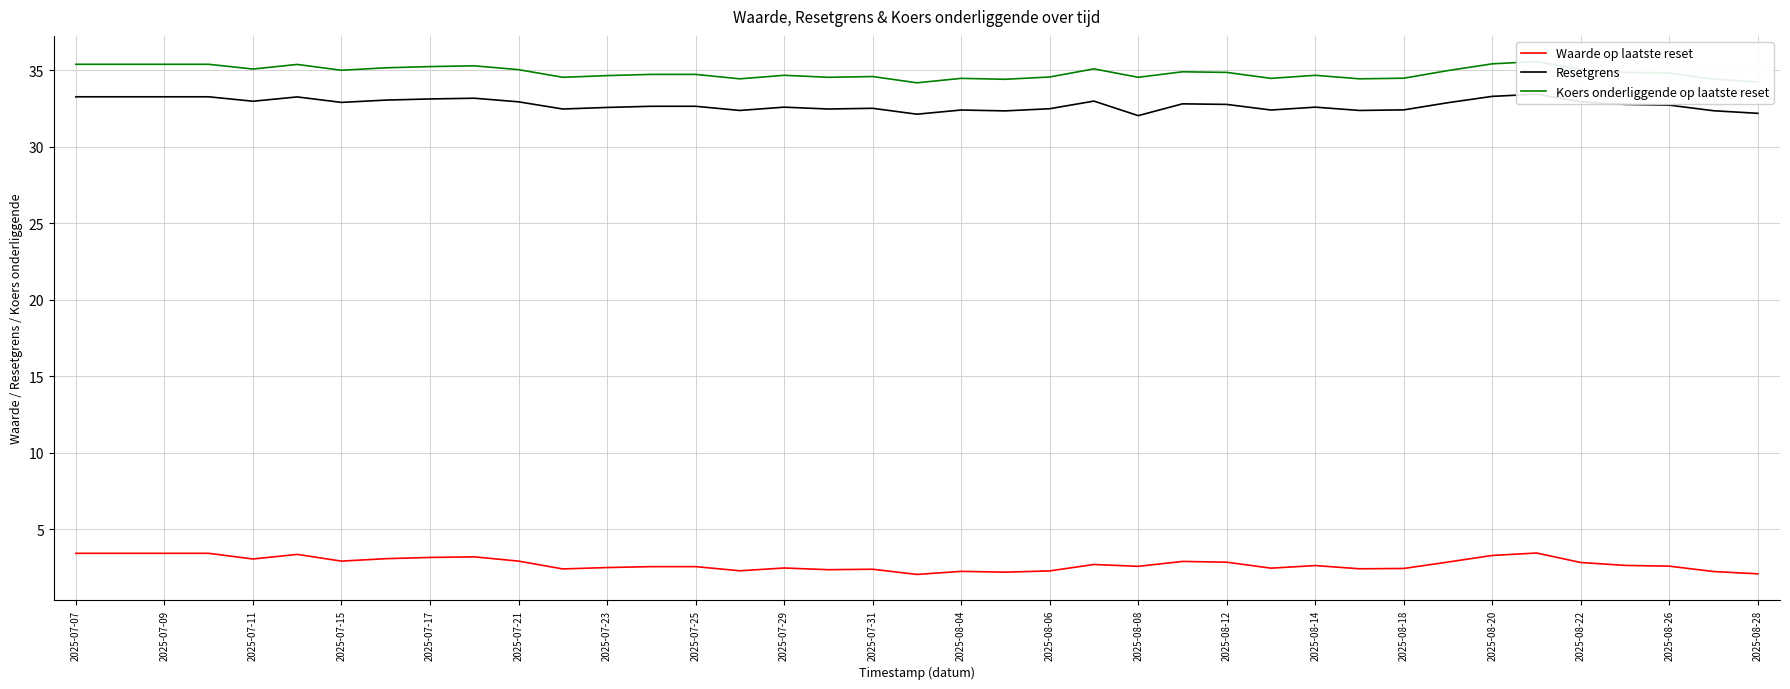

How many categories are shown in the chart?

39